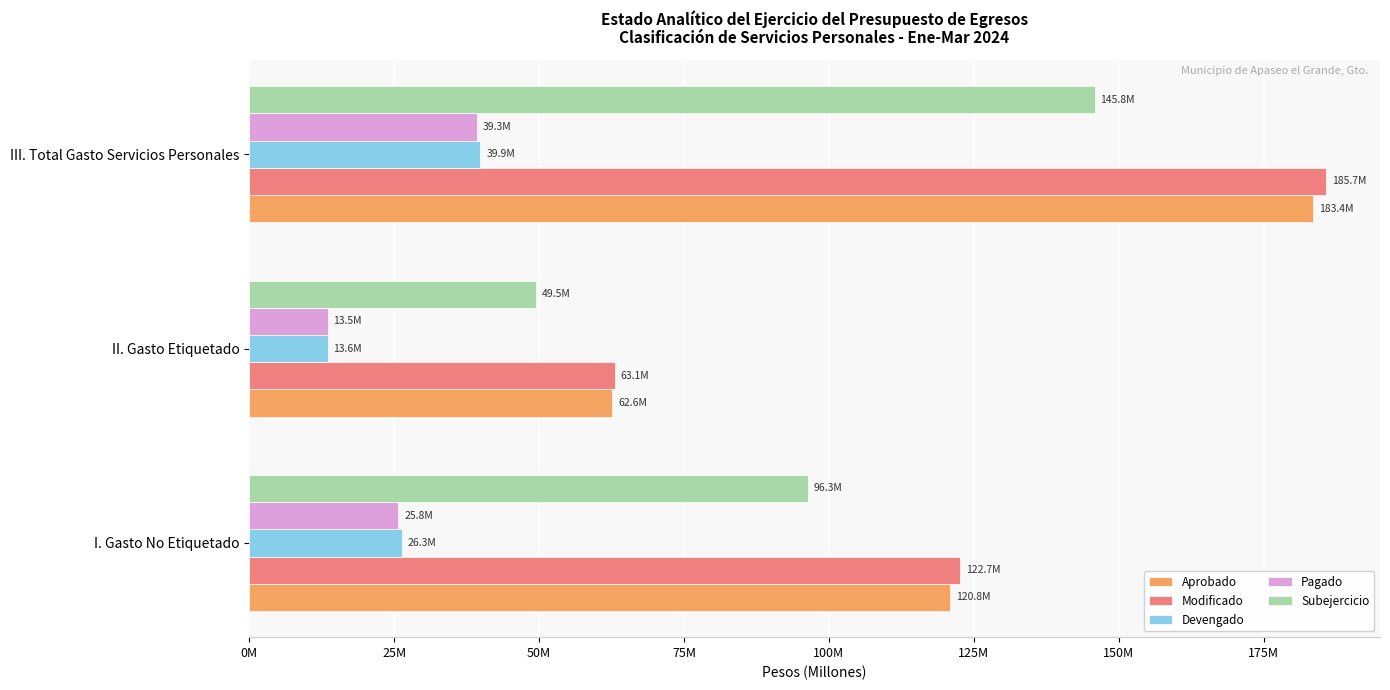

What is the lowest value of the Pagado series?

13540630.6